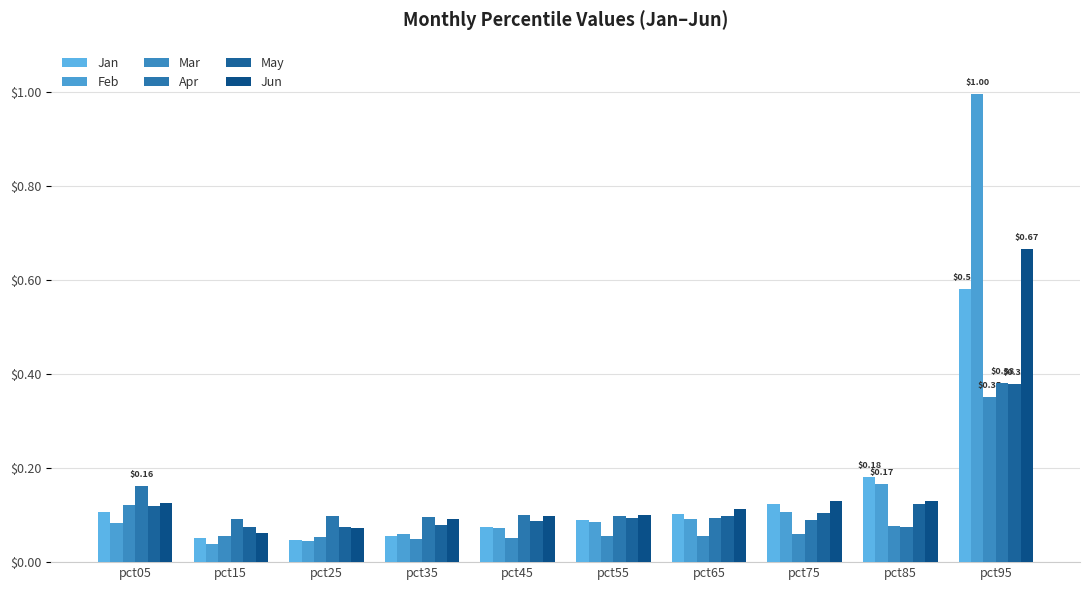

Does the chart contain any negative values?

No